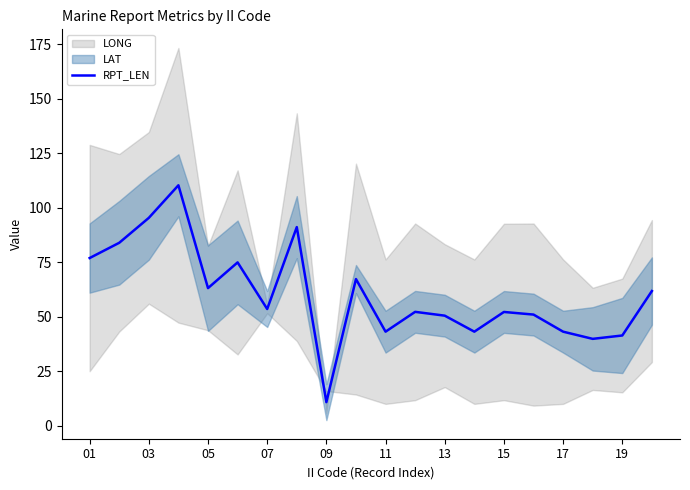

Reading right to left, what are all the values shown in this chart?

61.8	41.4	39.8	43.1	51.0	52.2	43.1	50.5	52.2	43.1	67.3	10.8	91.2	53.5	75.0	63.1	110.3	95.4	84.0	77.0